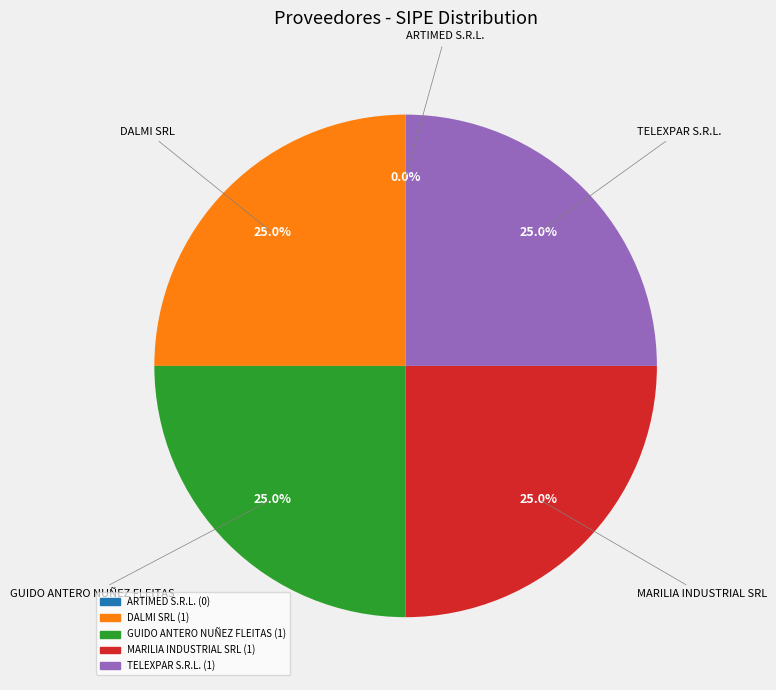

The ARTIMED S.R.L. slice represents 9% of the pie. True or false?

False